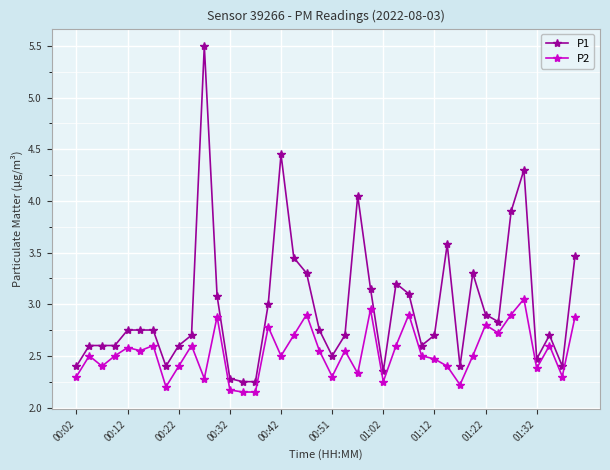

At how many categories does at least one series exceed 4?

4